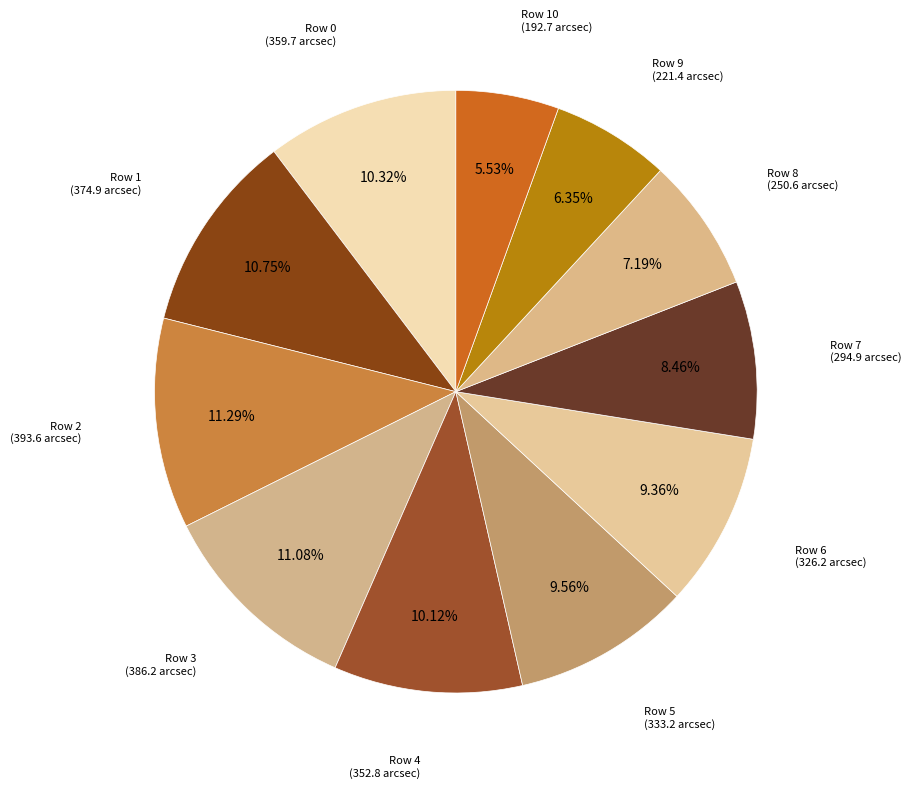

Is there a majority slice in this chart?

No